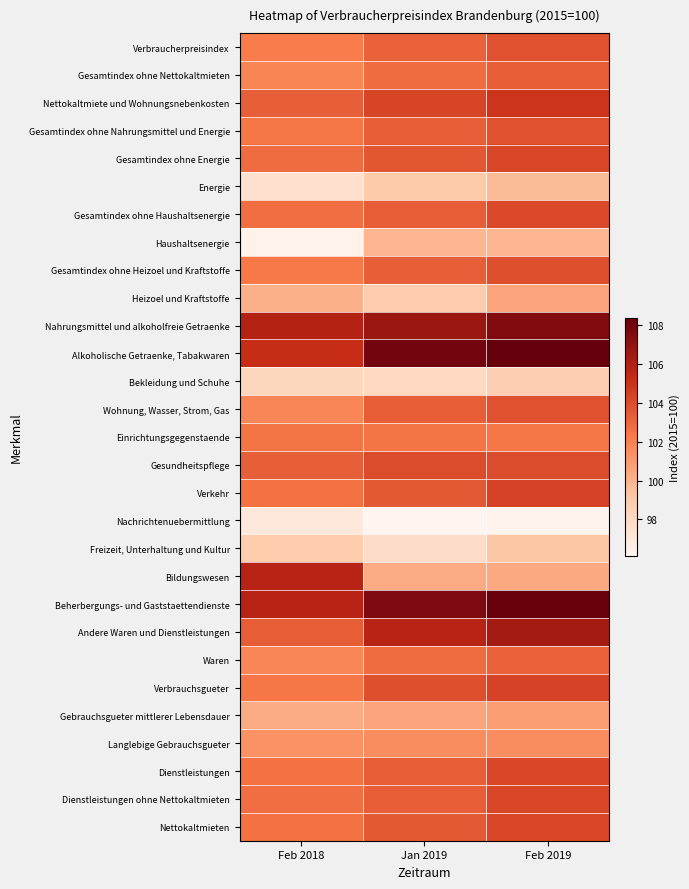

What is the minimum value shown in the chart?

96.1